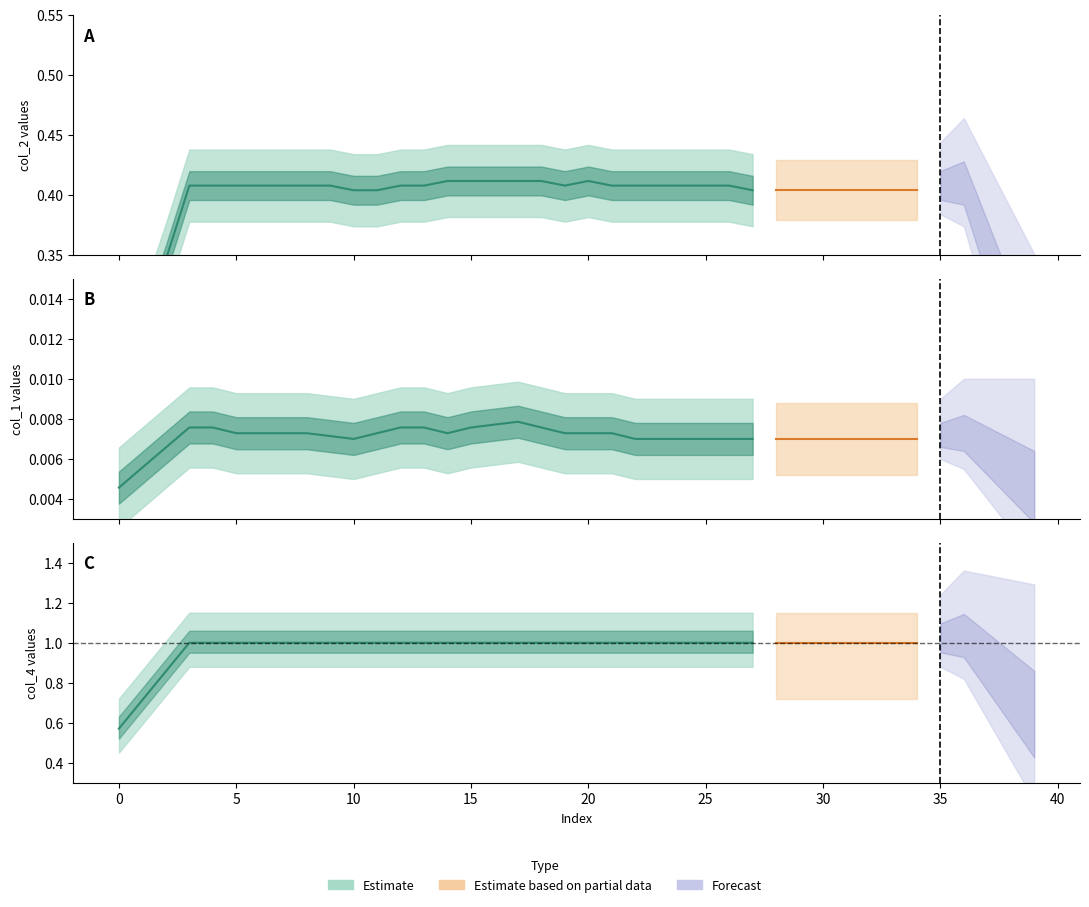

What is the value of the col_2 point at the 26th from the left?

0.4